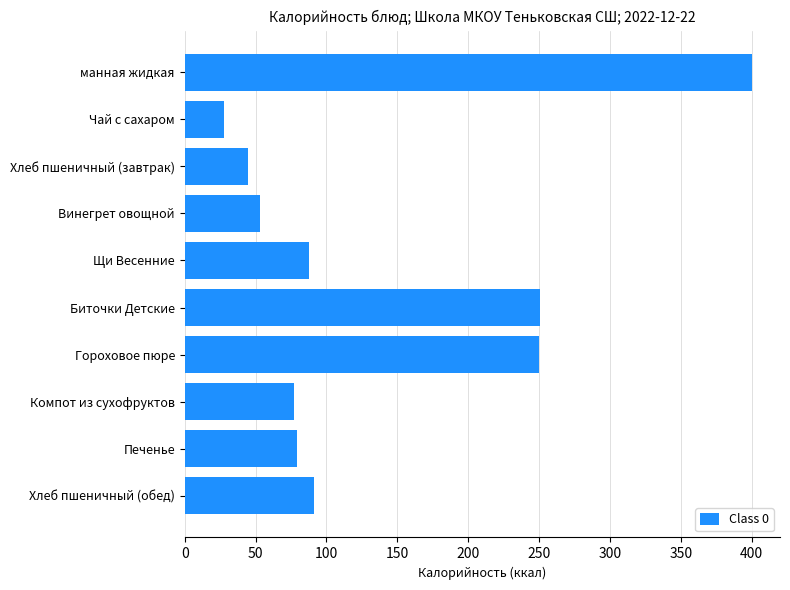

What is the sum of all values?

1361.4